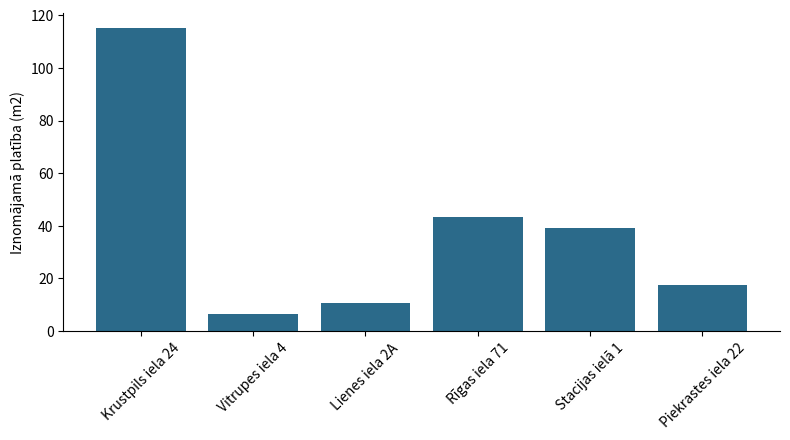

What is the smallest value displayed?

6.5